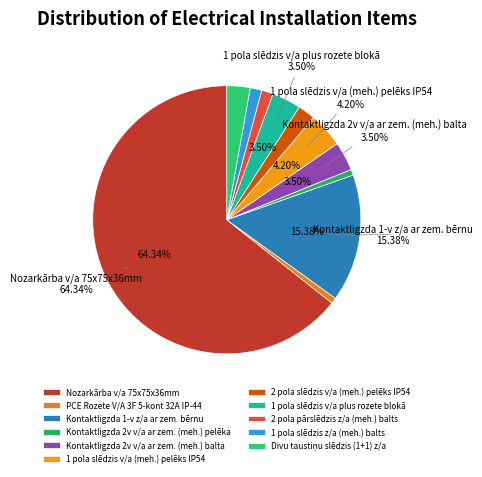

The 1 pola slēdzis v/a (meh.) pelēks IP54 slice represents 4% of the pie. True or false?

True